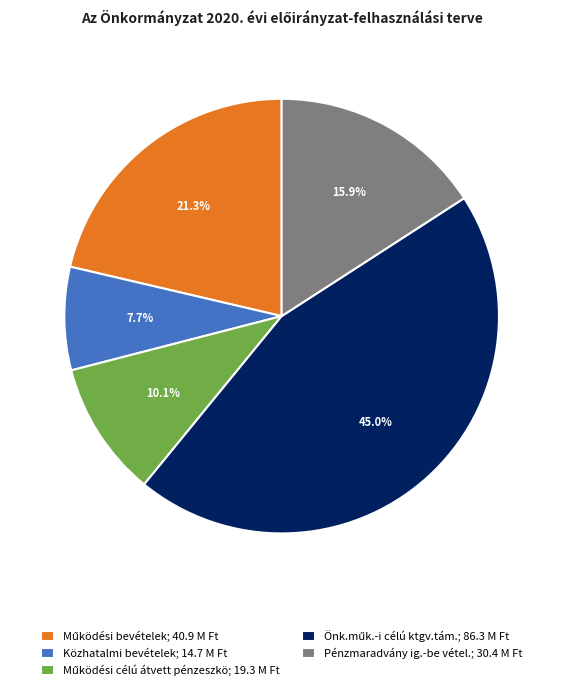

What is the smallest slice in the pie chart?

Közhatalmi bevételek; 14.7 M Ft